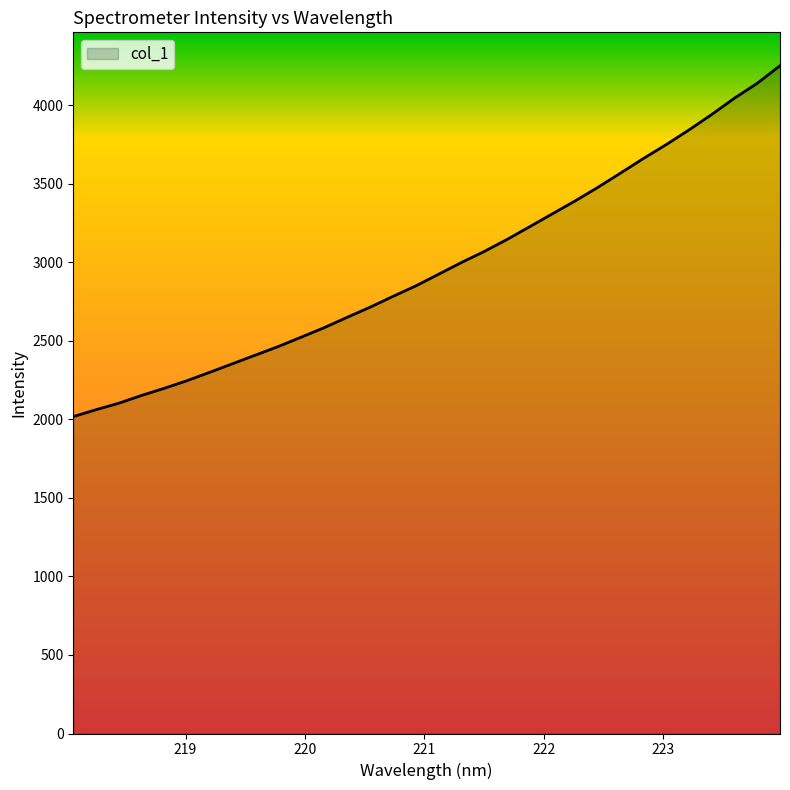

What is the greatest value displayed?

4250.1